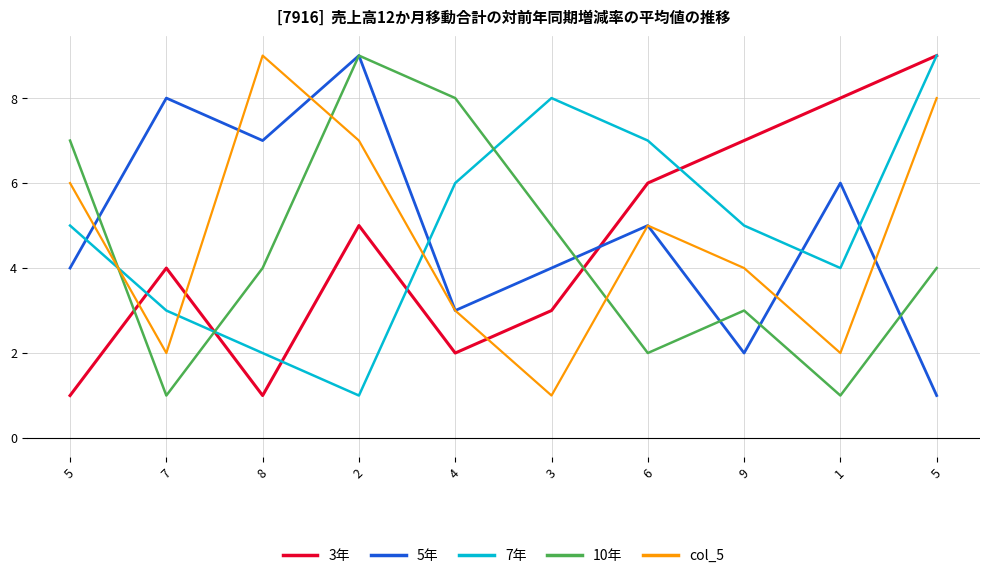

Between which two adjacent categories do 7年 and 10年 first intersect?

5 and 7